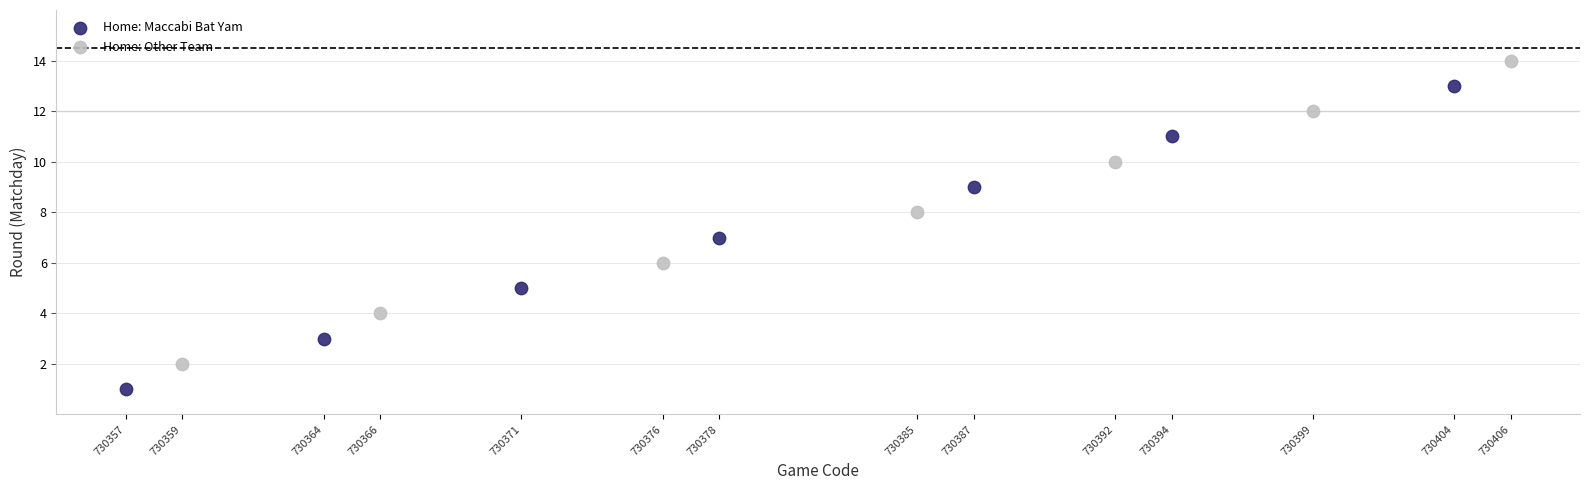

What are all the series names shown in the legend?

Home: Maccabi Bat Yam, Home: Other Team